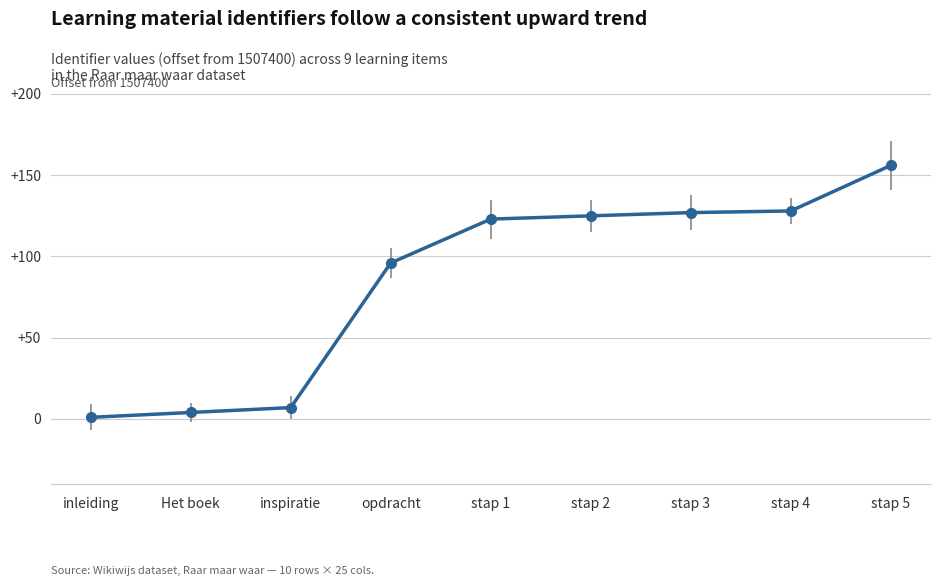

Reading left to right, transcribe all the data shown in this chart.

inleiding=1	Het boek=4	inspiratie=7	opdracht=96	stap 1=123	stap 2=125	stap 3=127	stap 4=128	stap 5=156